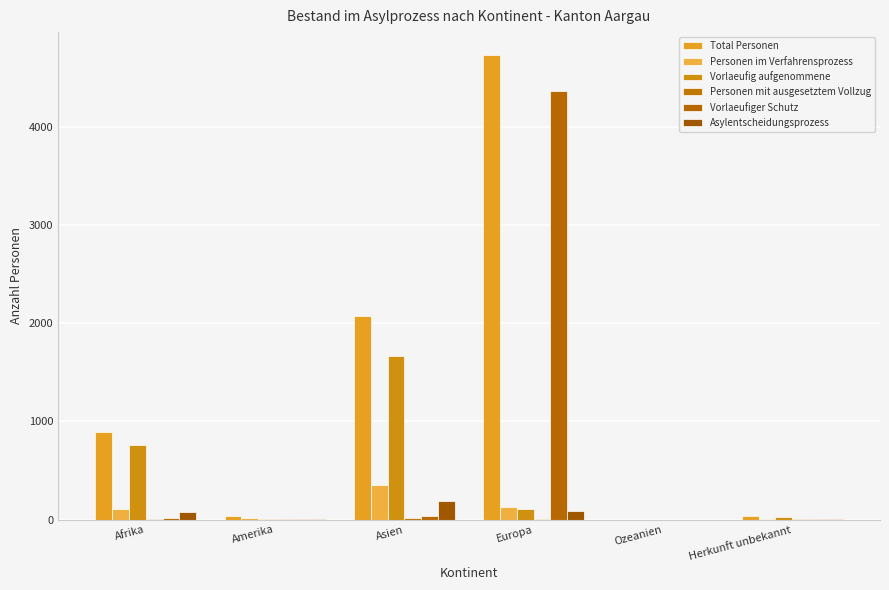

Count the number of data series in this chart.

6